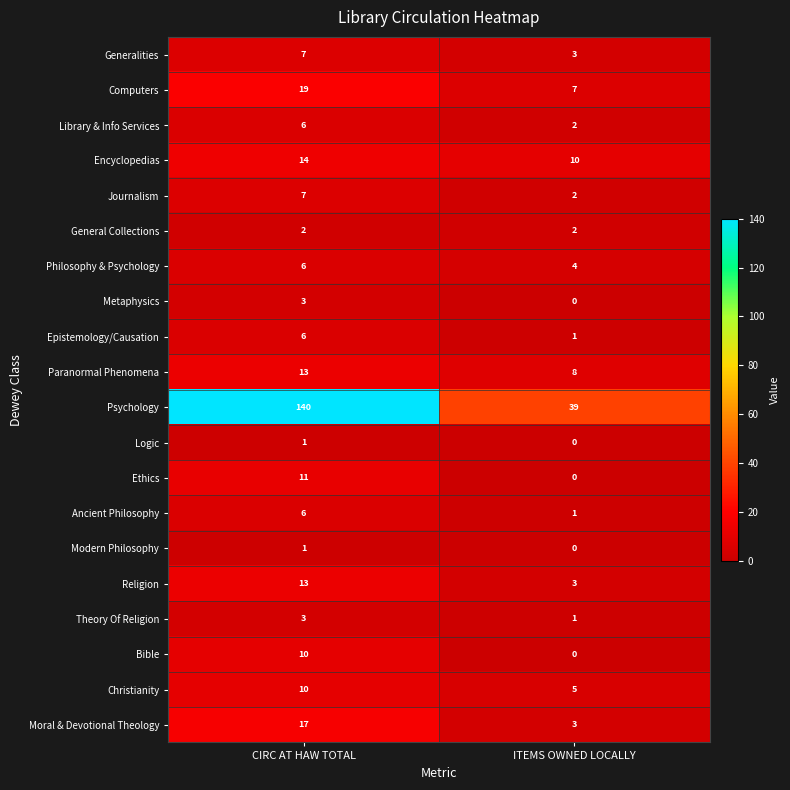

List the labels in order of Ancient Philosophy value, largest first.

CIRC AT HAW TOTAL, ITEMS OWNED LOCALLY